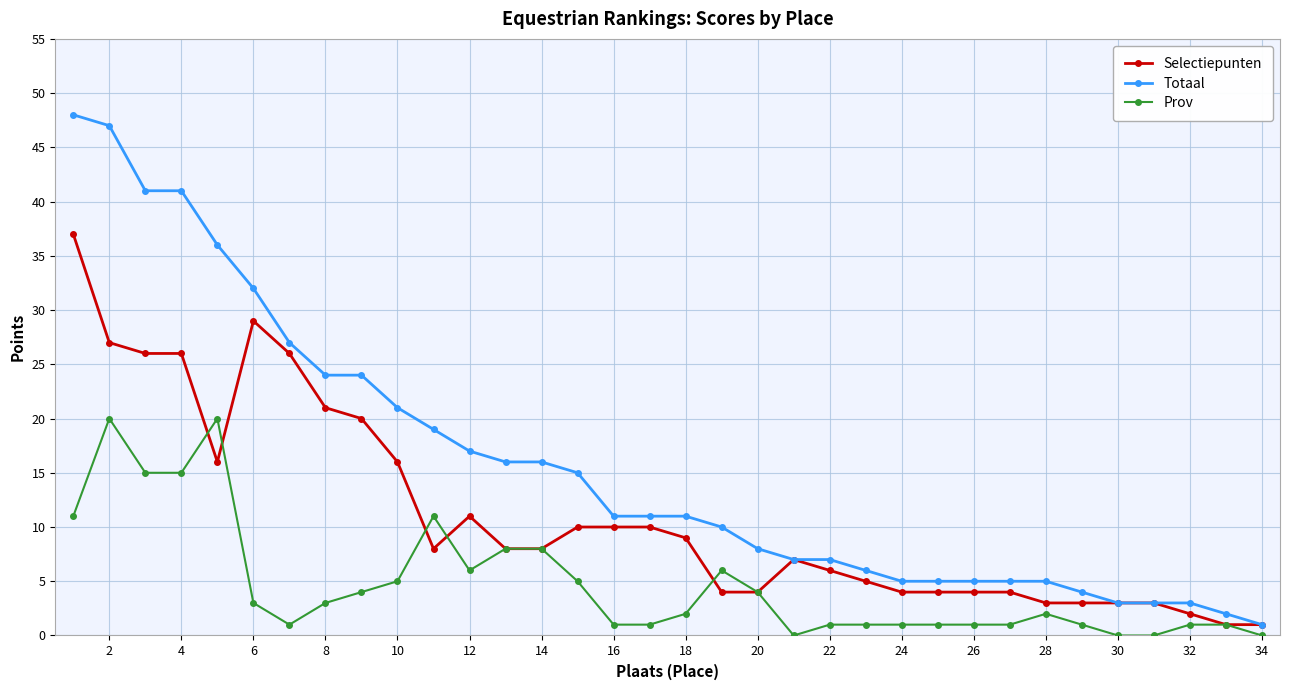

What is the highest value of the Selectiepunten series?

37